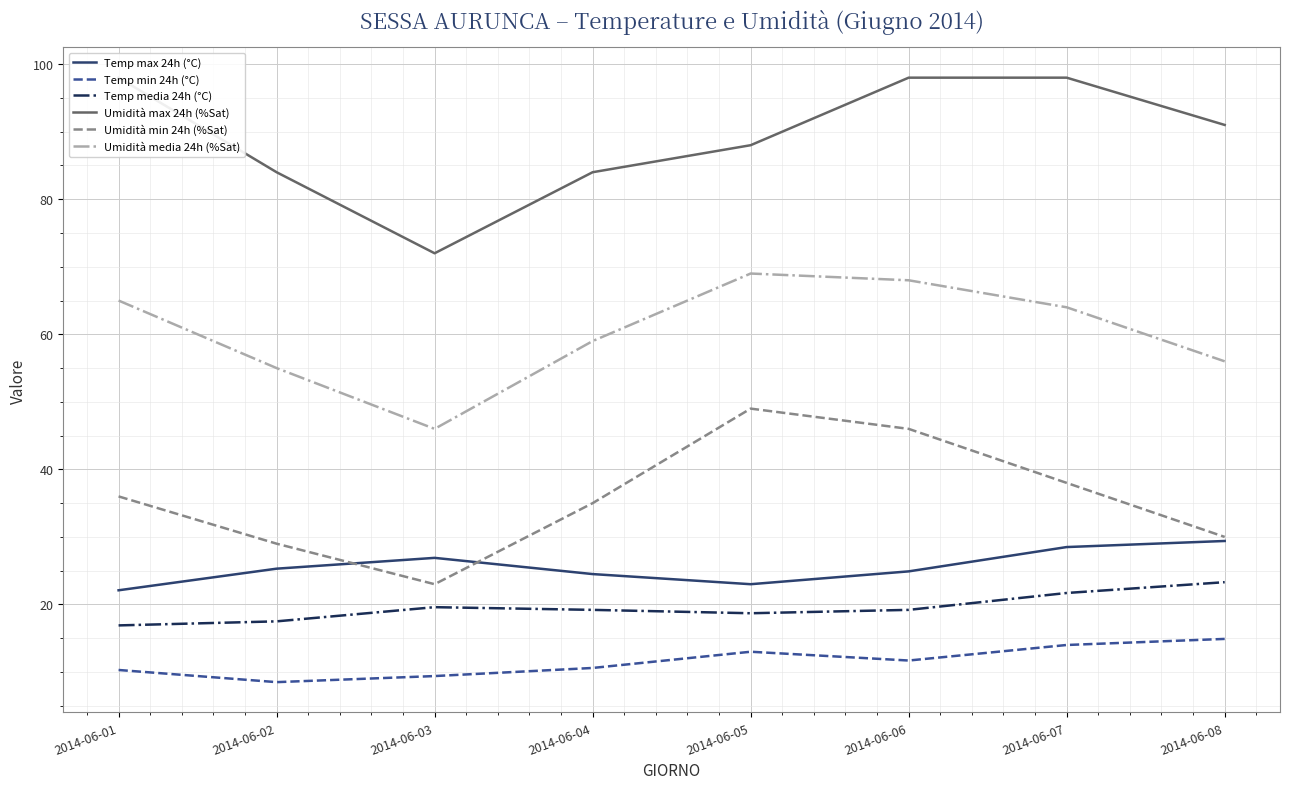

What is the value of the Temp max 24h (°C) point at the 3rd from the left?

26.9